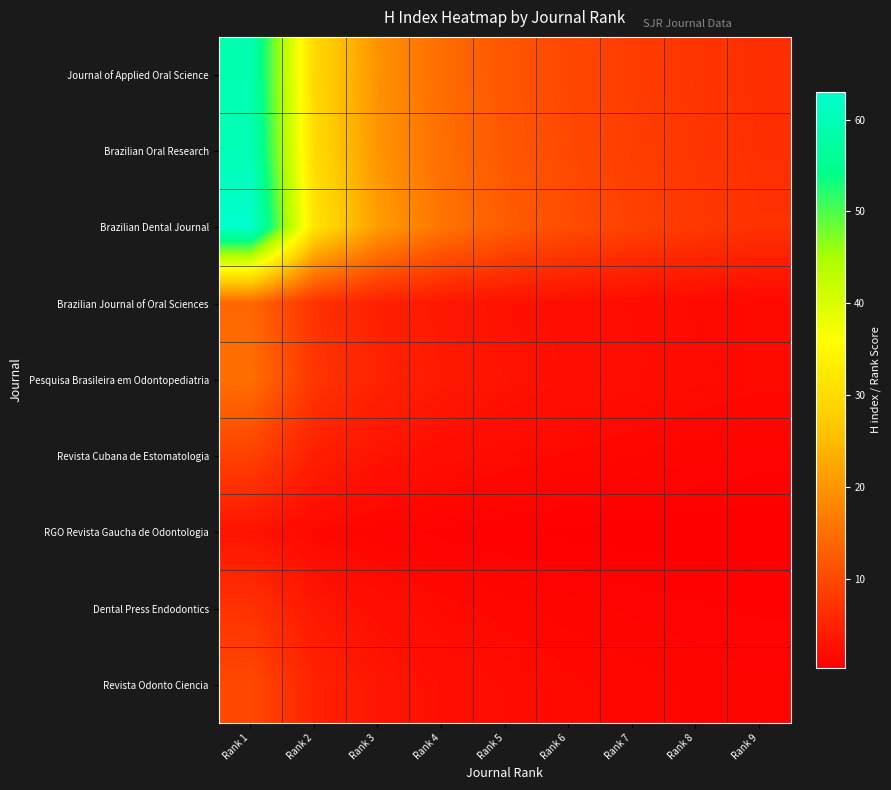

What is the difference between the highest and lowest values at Rank 6?

10.0